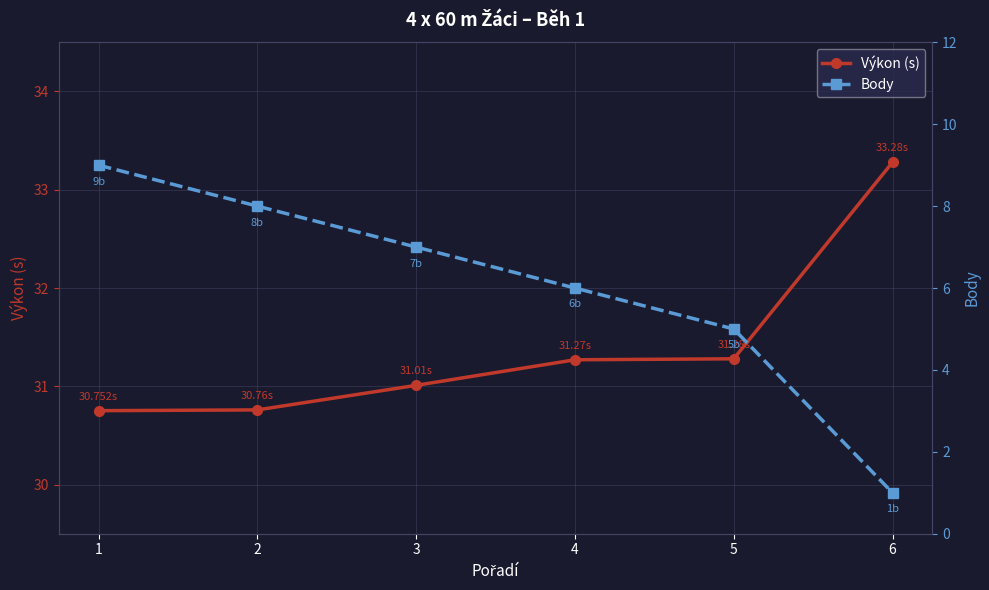

Which has a higher value, 6 or 4?

6